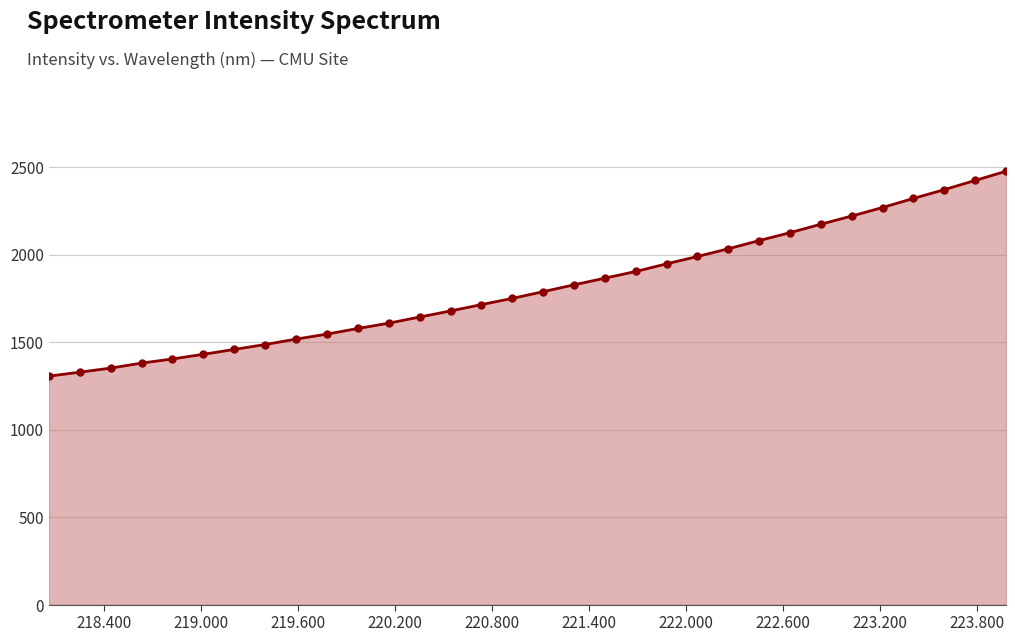

What is the value of the 10th point from the left?

1545.7